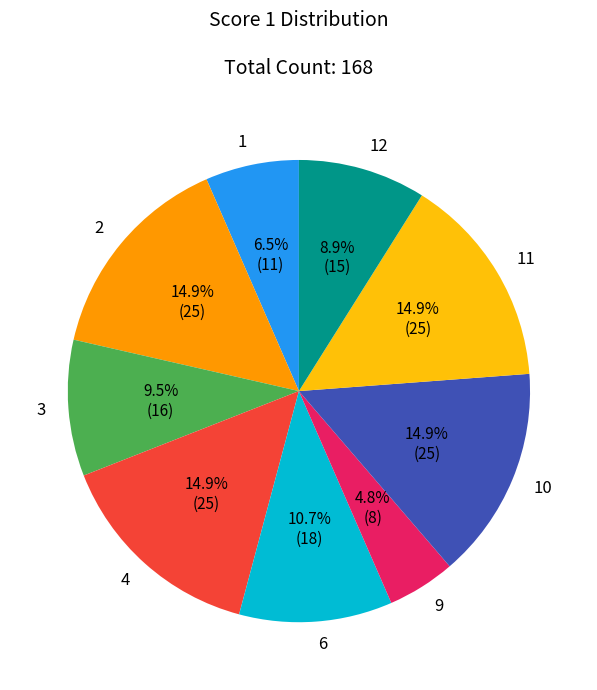

Is it true that 6 is 3% of the pie?

False